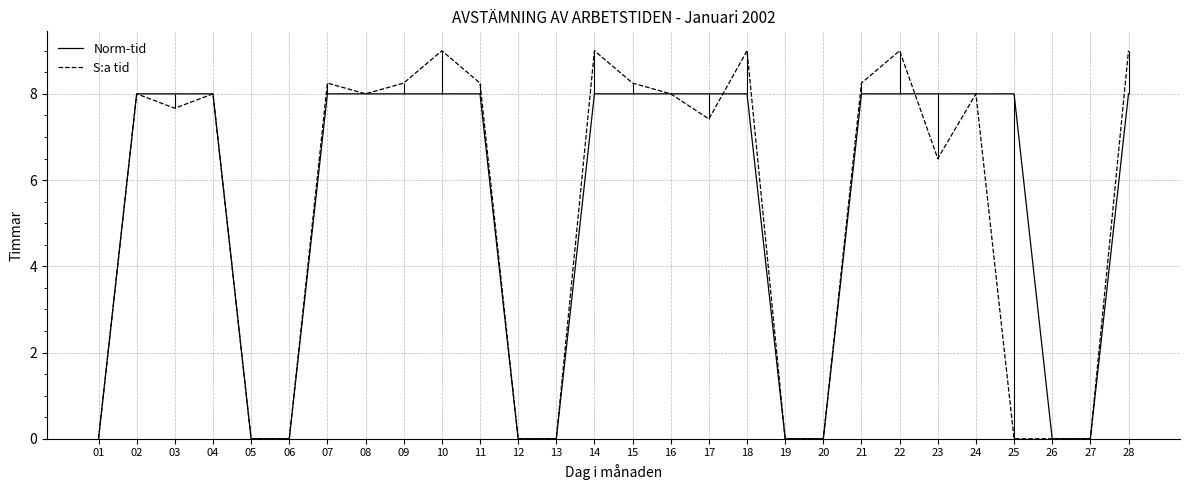

How many lines are shown in the chart?

2